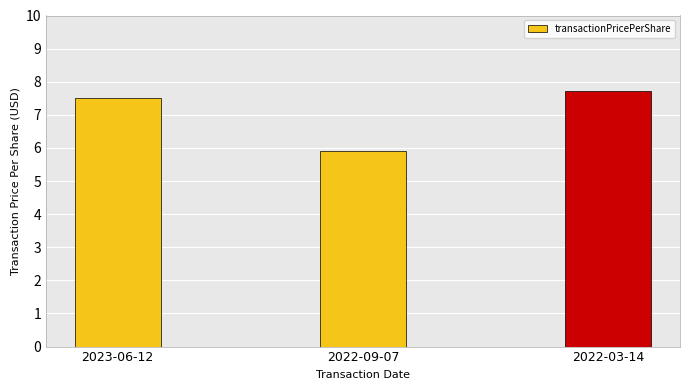

Does the chart contain stacked bars?

No